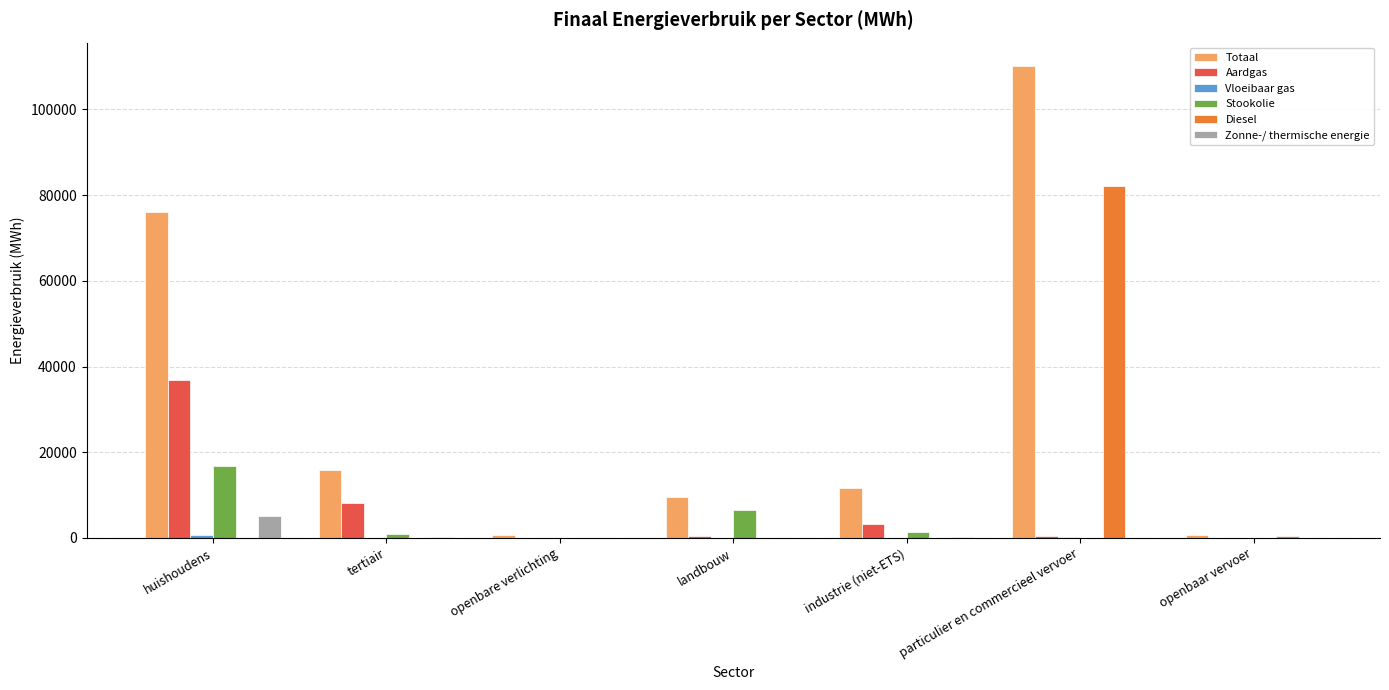

Which series has the largest total across all categories?

Totaal